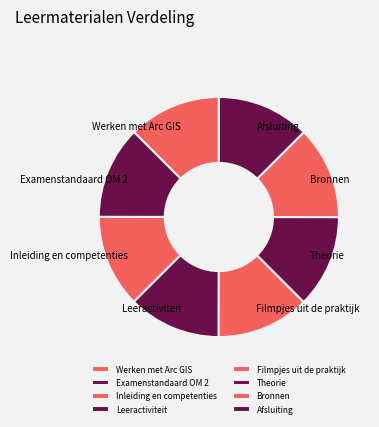

Do Bronnen and Werken met Arc GIS together represent more than half of the pie?

No